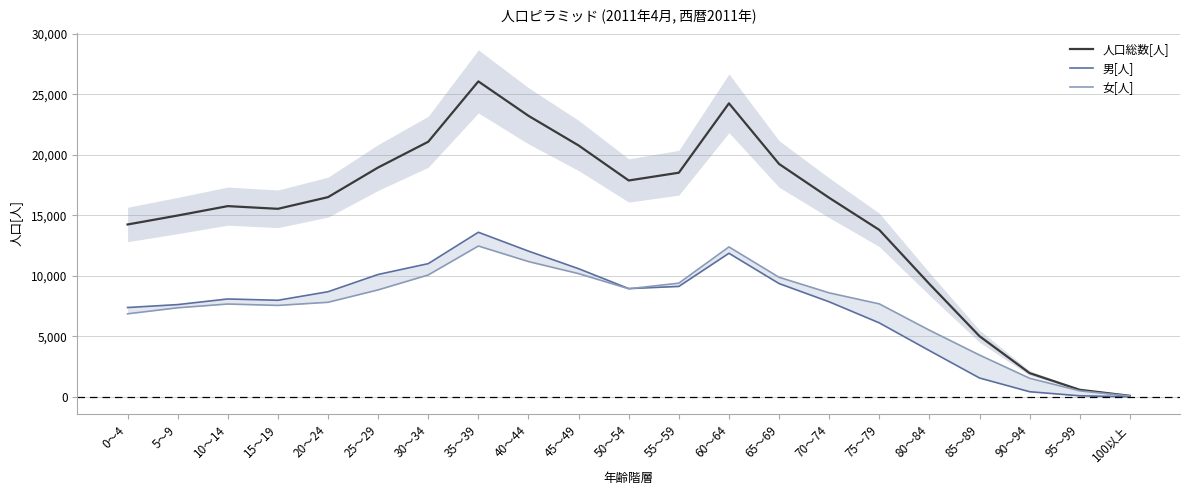

Which series has the largest total across all categories?

人口総数[人]